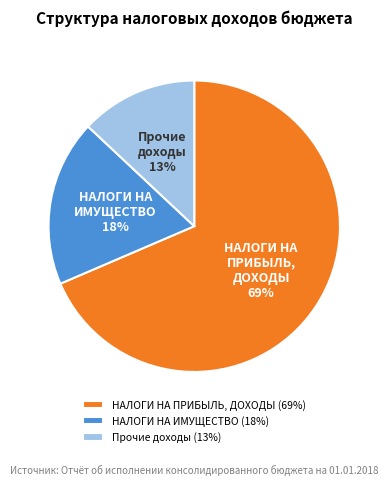

How many slices are in this pie chart?

3